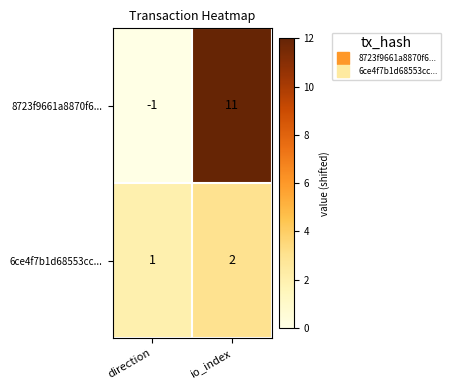

Rank the series by their maximum value, from lowest to highest.

6ce4f7b1d68553cc..., 8723f9661a8870f6...